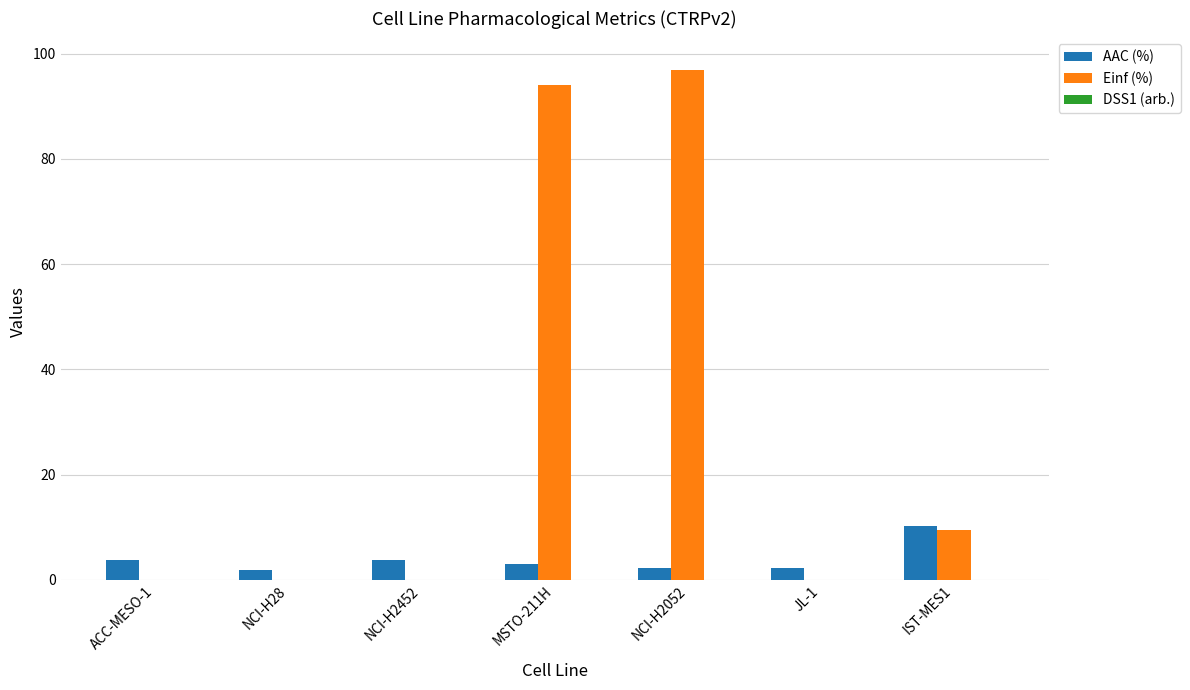

What is the highest value of the AAC (%) series?

10.3